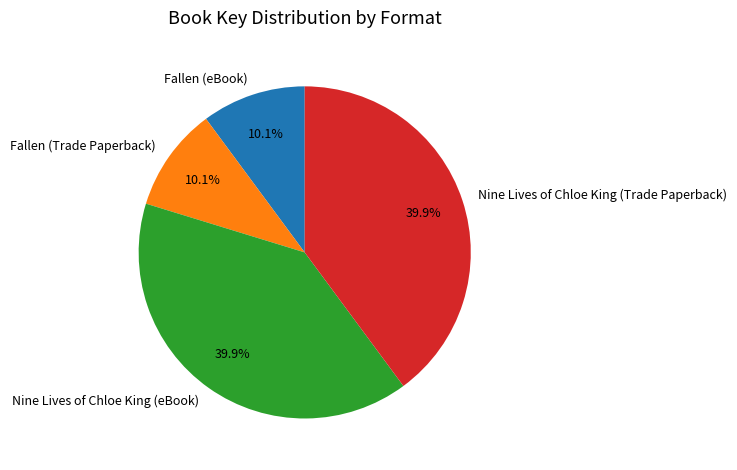

Is it true that Fallen (eBook) is 3% of the pie?

False